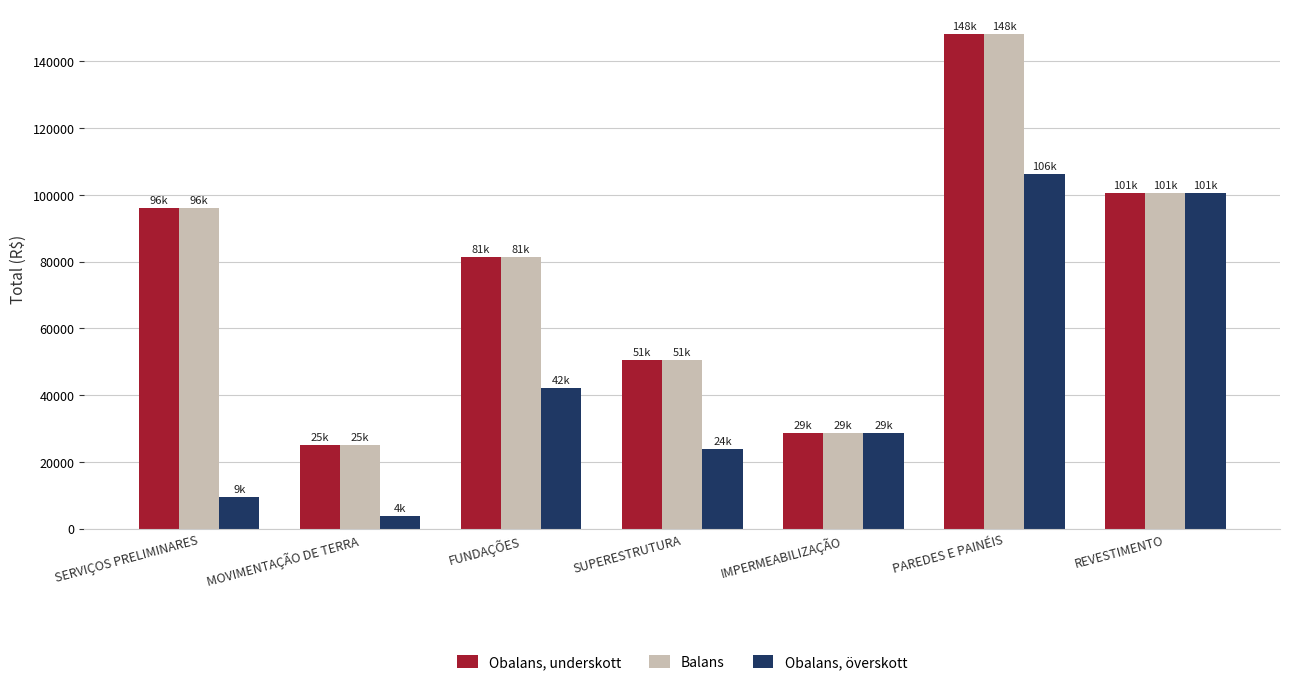

What is the spread (max minus min) of values at FUNDAÇÕES?

39234.4